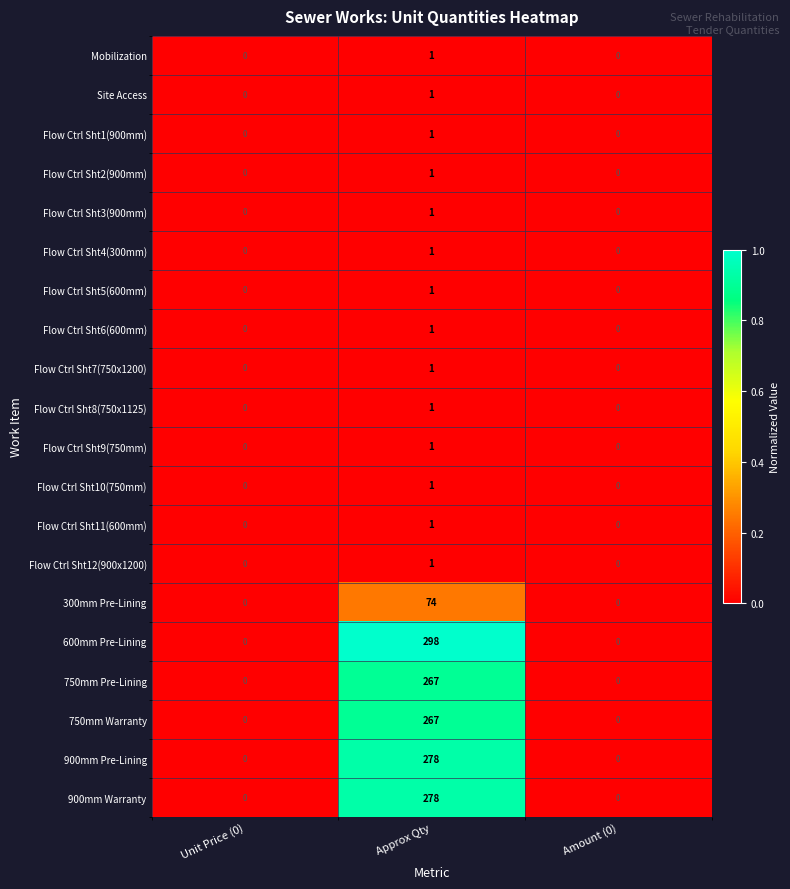

Which series has the largest range (max minus min)?

600mm Pre-Lining